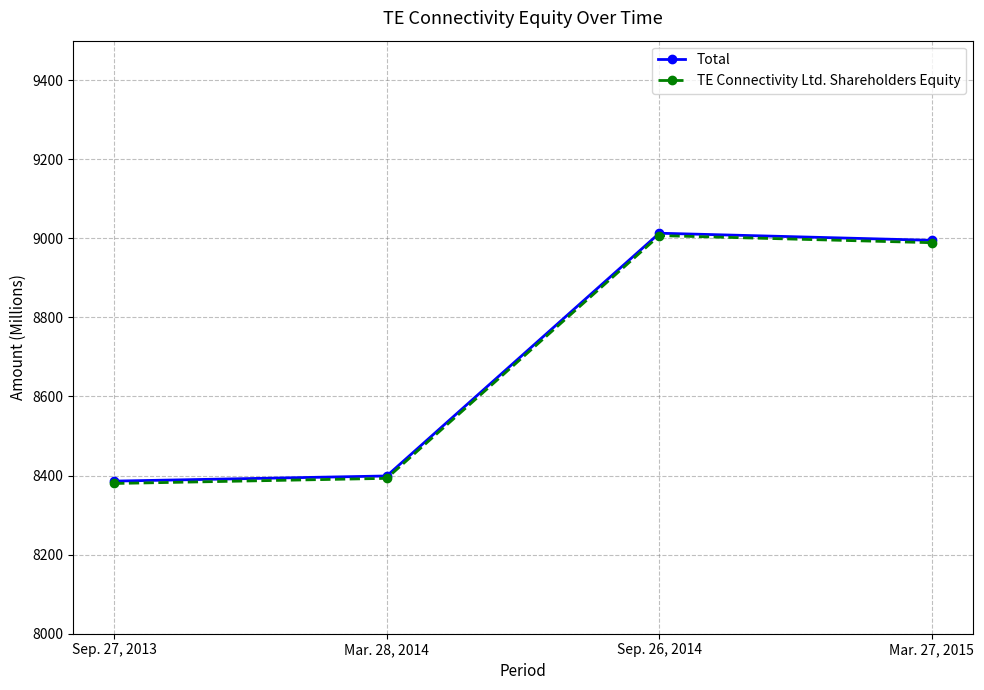

What is the value of the TE Connectivity Ltd. Shareholders Equity point at the 3rd from the left?

9007